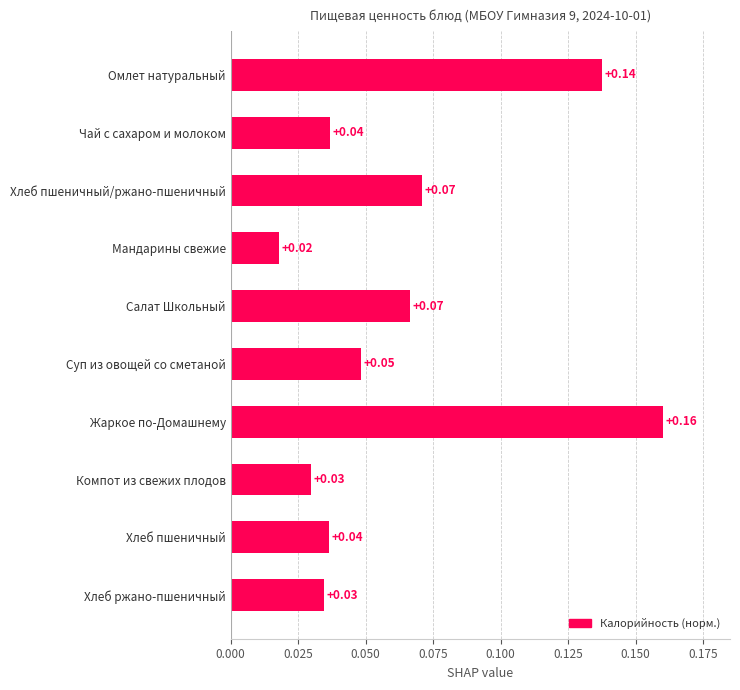

Which has a higher value, Омлет натуральный or Хлеб ржано-пшеничный?

Омлет натуральный